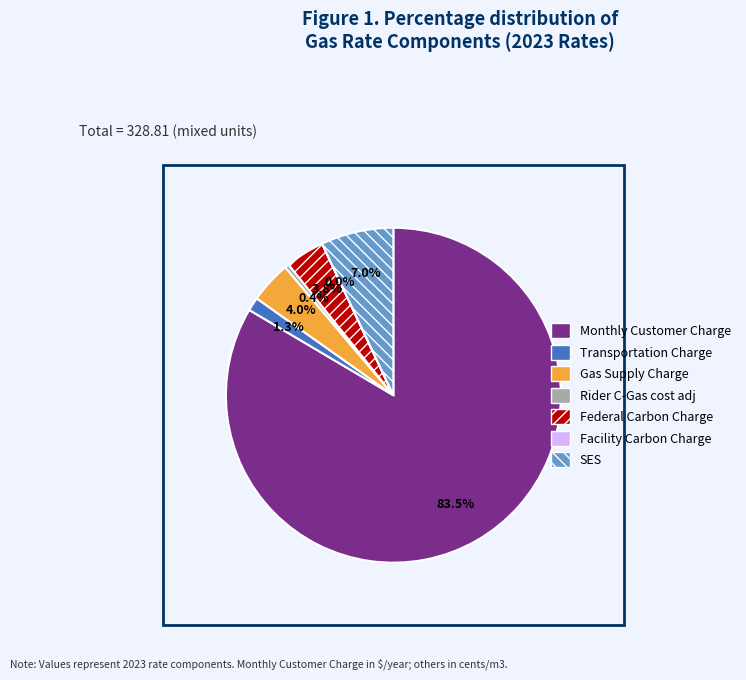

Which category has the biggest portion of the pie?

Monthly Customer Charge